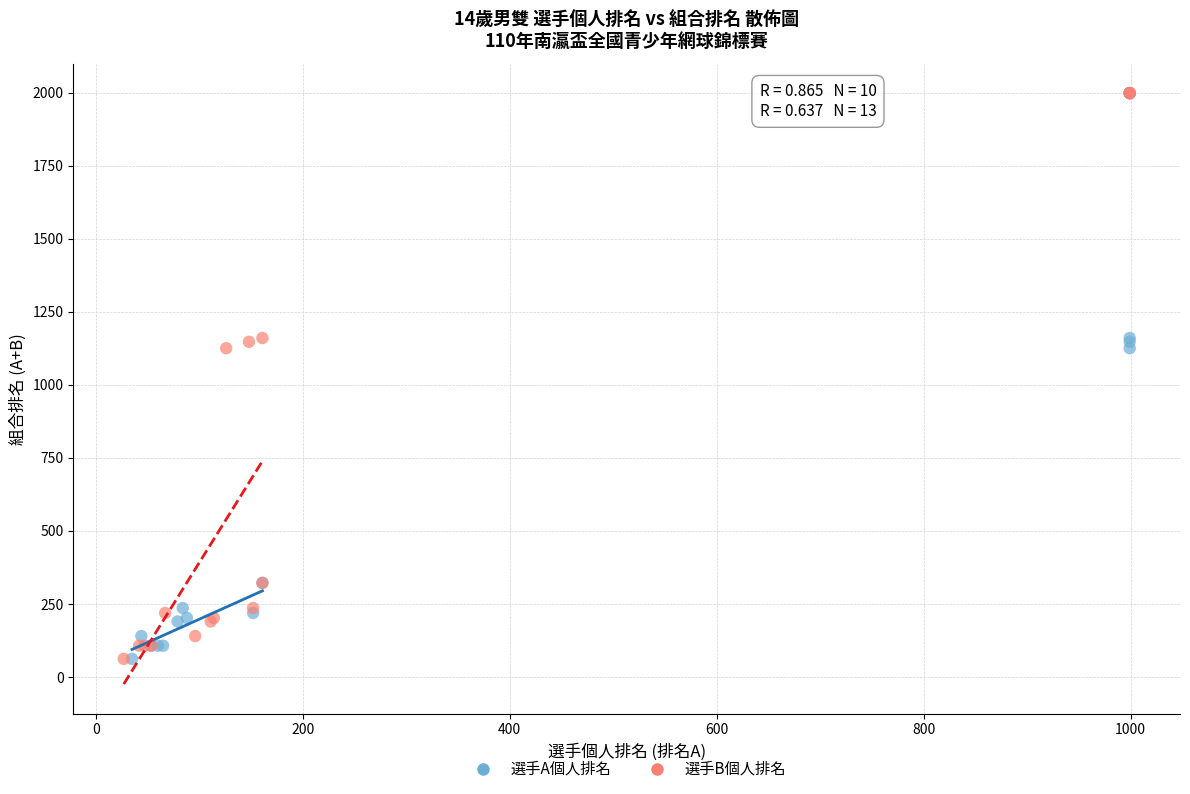

What are all the series names shown in the legend?

選手A個人排名, 選手B個人排名